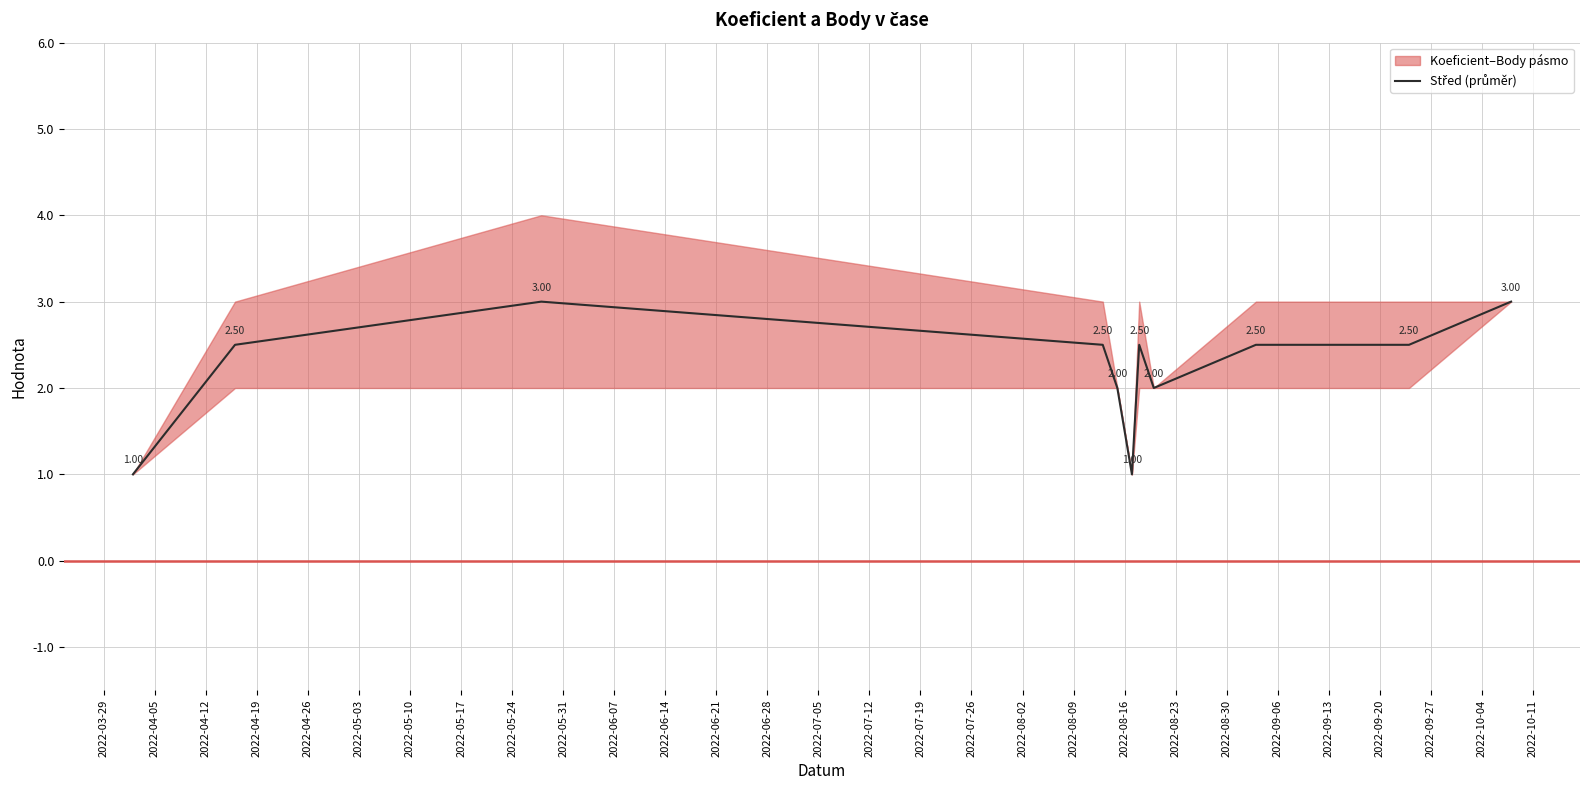

How many lines are shown in the chart?

1